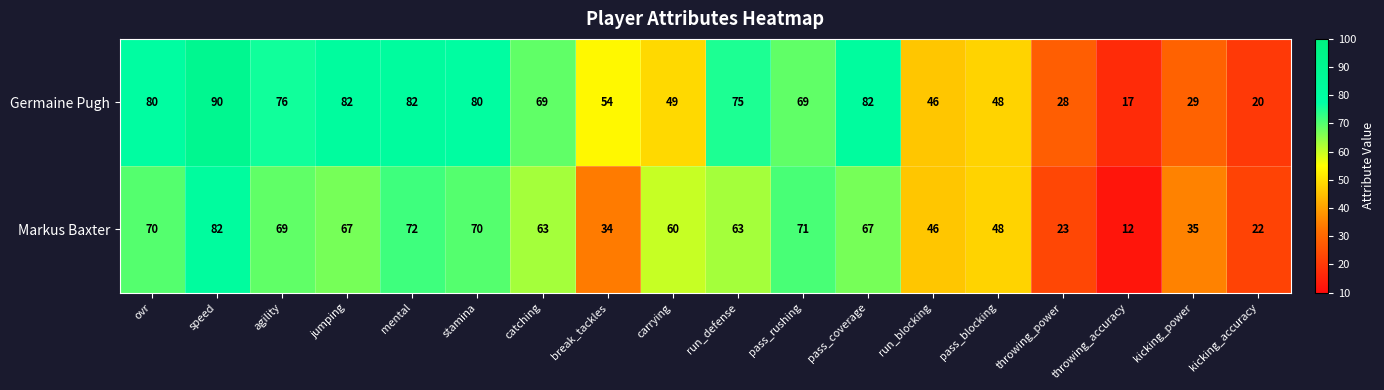

Which series has the largest range (max minus min)?

Germaine Pugh